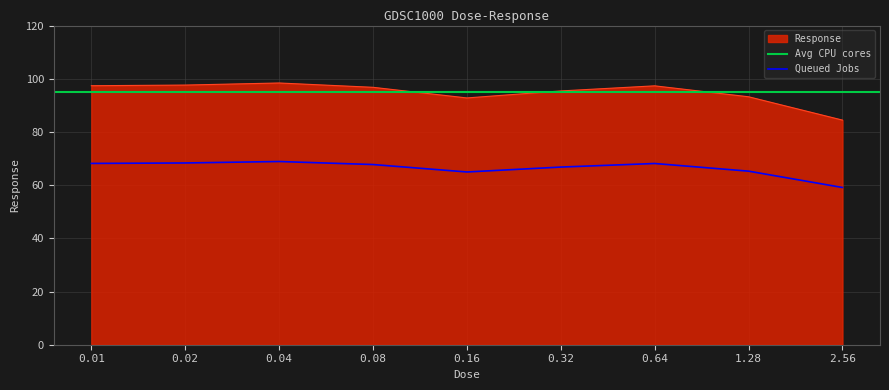

True or false: there are more than 2 points higher than both neighbors.

False